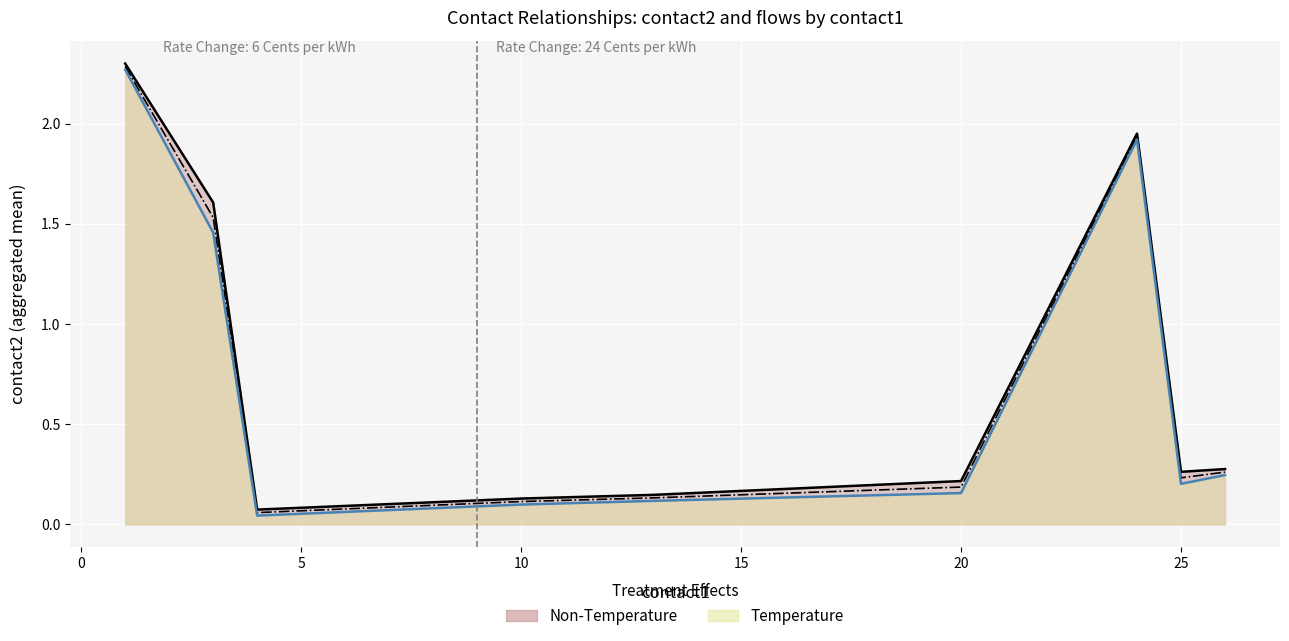

True or false: contact2 (upper) and flow1 cross at least once.

False